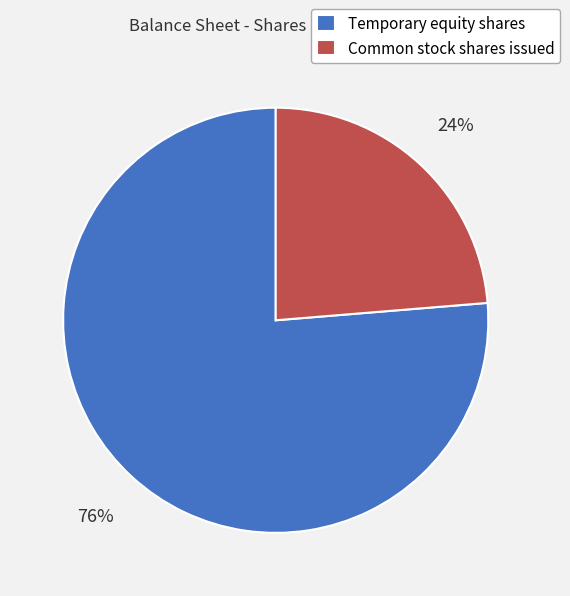

How many segments does this pie chart have?

2